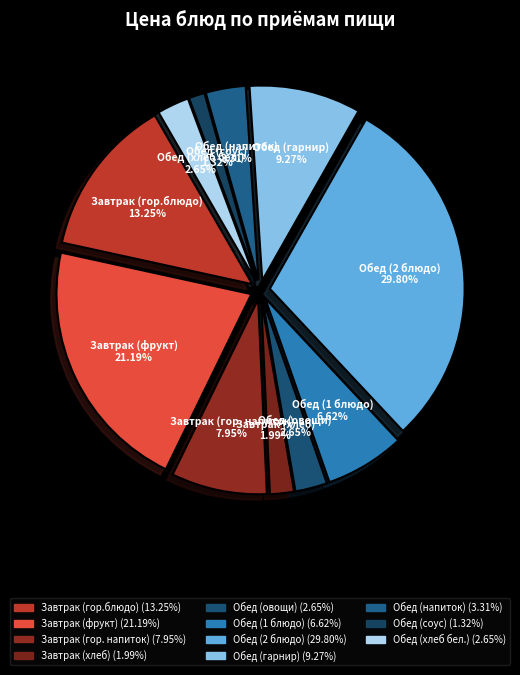

To the nearest percent, what portion does Завтрак (гор. напиток) represent?

8%